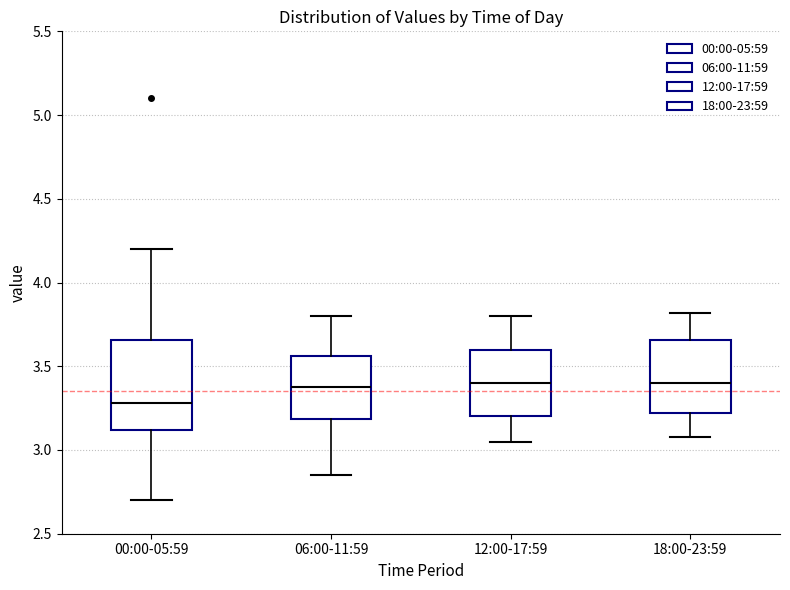

Reading left to right, transcribe this box plot: for each box, give where its median line is, the range the box spans, and where its two whiskers end, as read against the y-axis. The values are not printed on the chart, so give them approximately, as read against the axis.

00:00-05:59: median 3.30, box 3.10 to 3.65, whiskers 2.70 to 4.20
06:00-11:59: median 3.40, box 3.20 to 3.55, whiskers 2.85 to 3.80
12:00-17:59: median 3.40, box 3.20 to 3.60, whiskers 3.05 to 3.80
18:00-23:59: median 3.40, box 3.20 to 3.65, whiskers 3.10 to 3.80